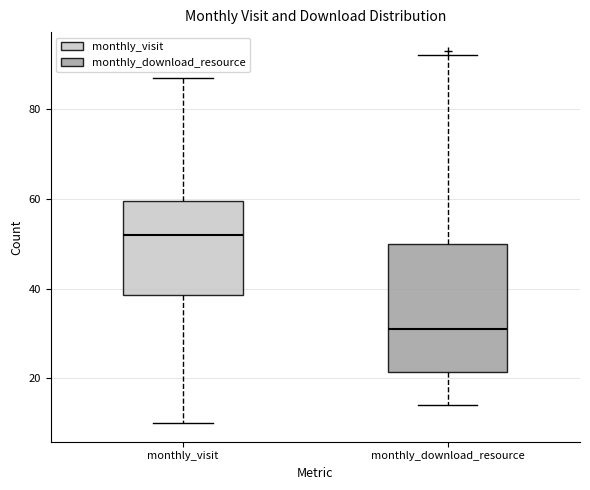

Where does the upper whisker of the box for monthly_visit end on the y-axis? The values are not printed on the chart, so give them approximately, as read against the axis.

88